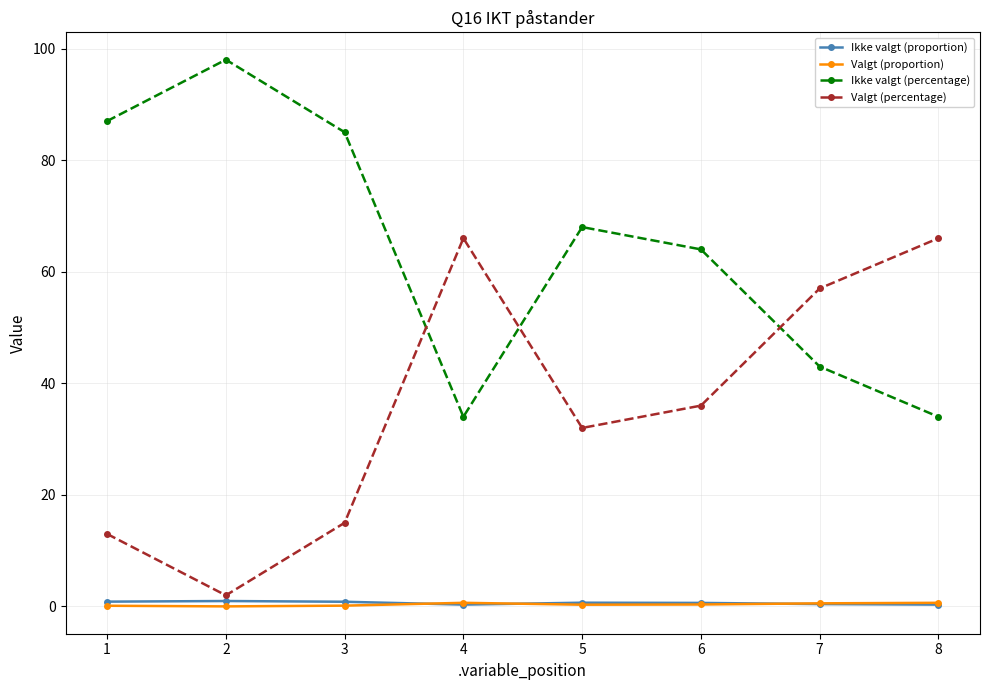

Which series has the largest total across all categories?

Ikke valgt (percentage)